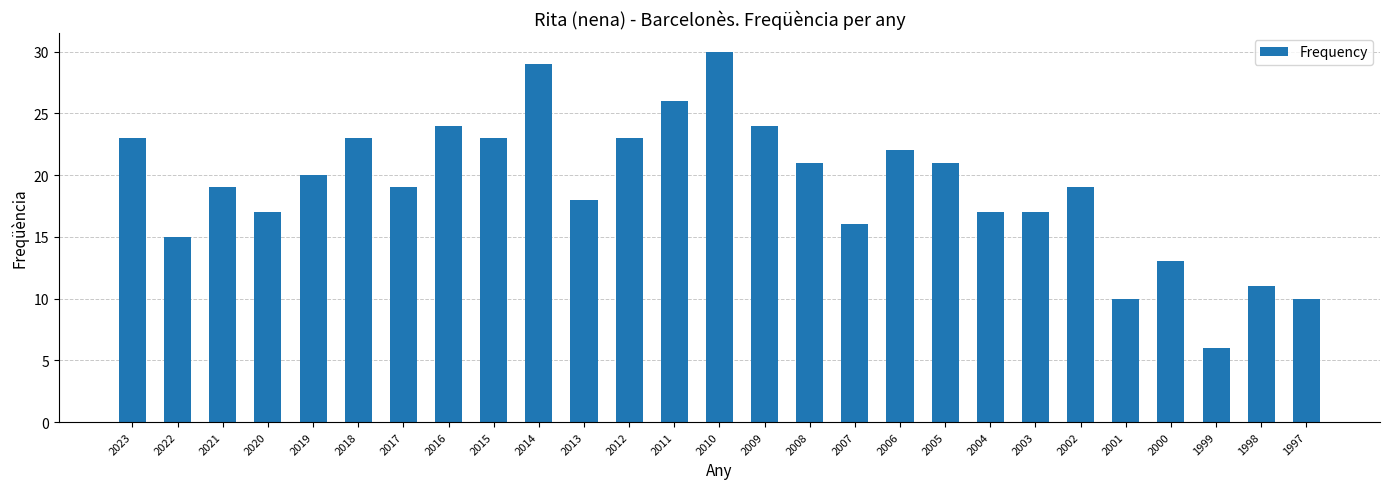

Count the number of categories in the chart.

27